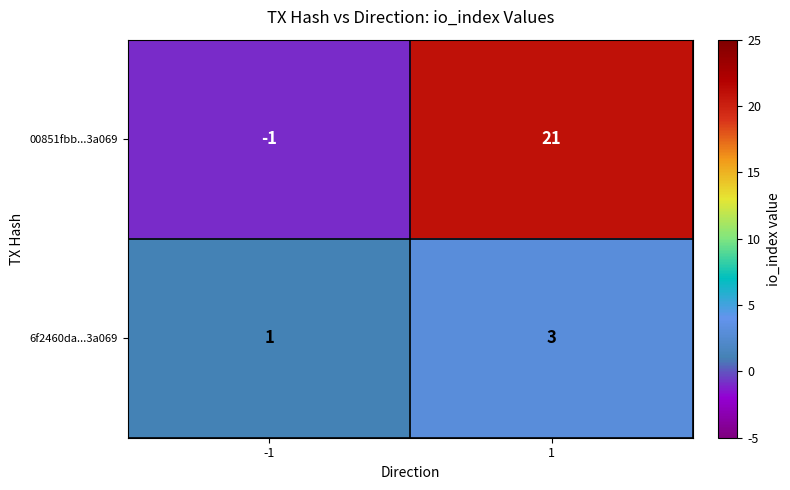

Reading right to left, transcribe all the data shown in this chart.

00851fbb...3a069: 1=21	-1=-1
6f2460da...3a069: 1=3	-1=1